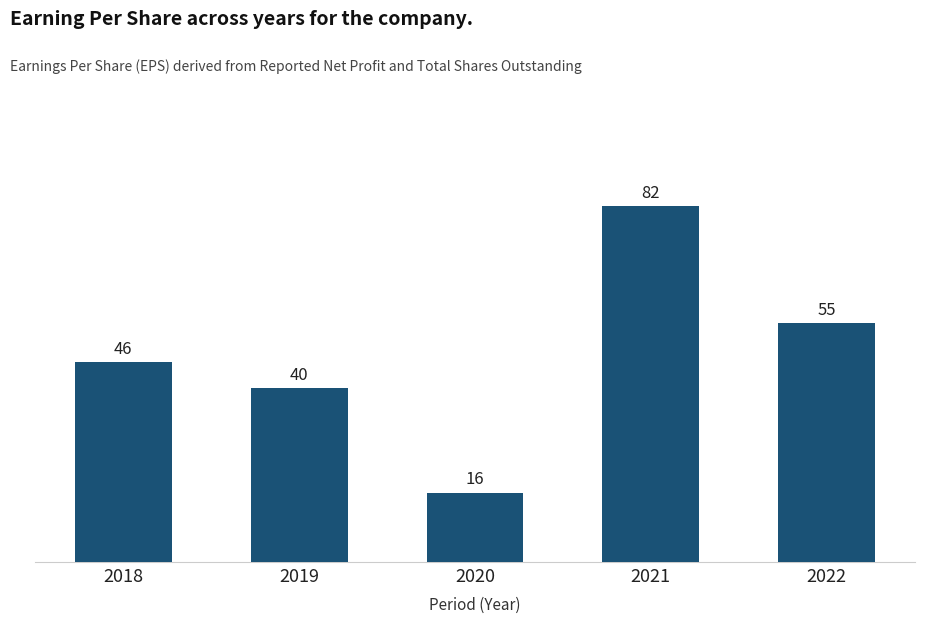

How many categories are shown in the chart?

5